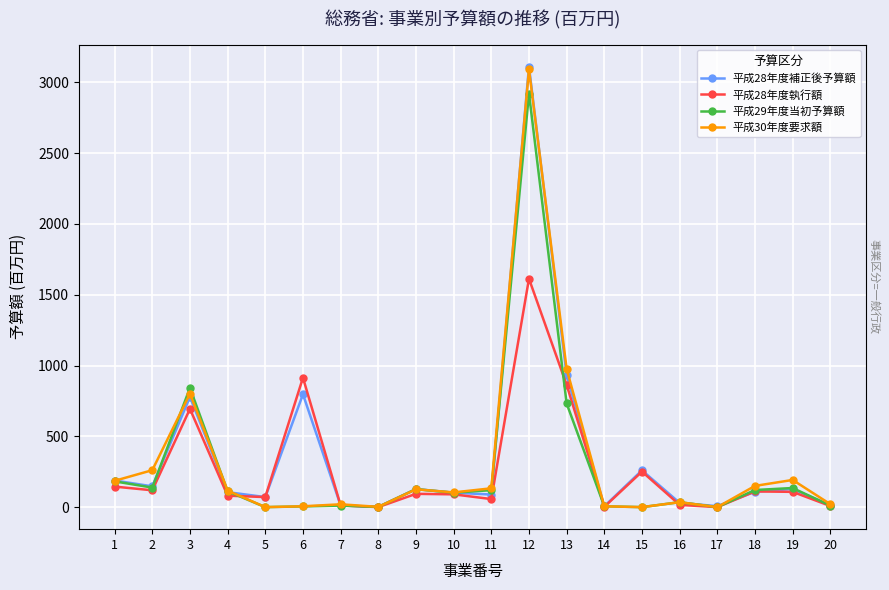

Which series has the largest total across all categories?

平成28年度補正後予算額